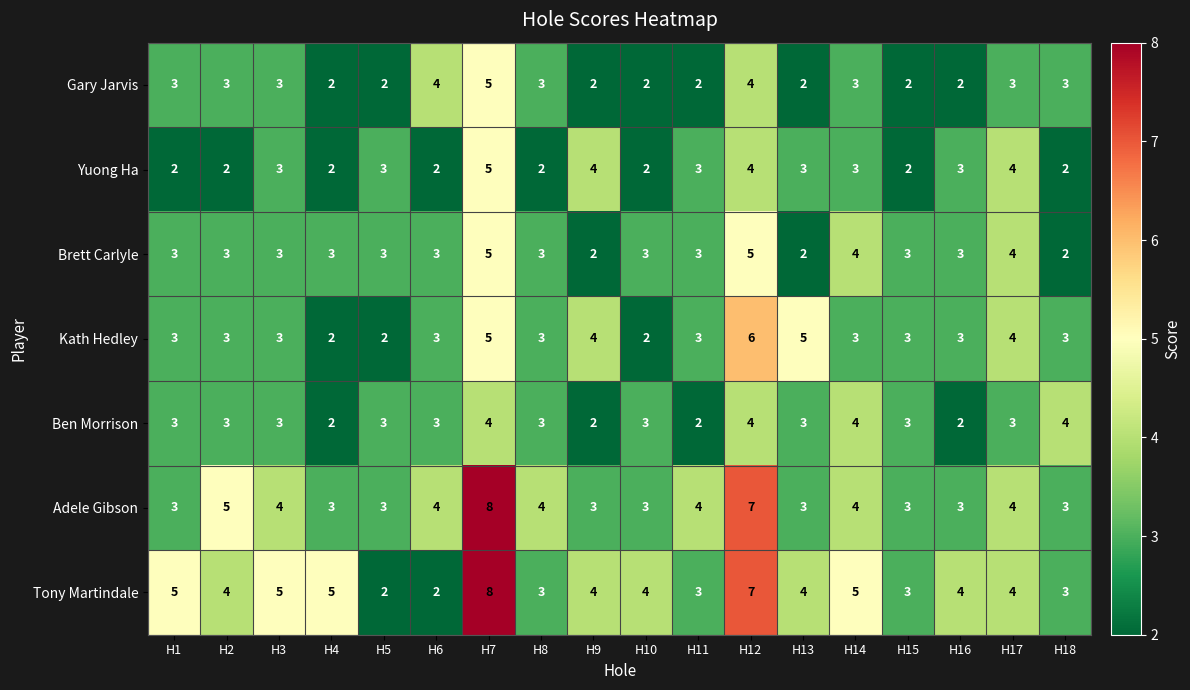

What is the sum of the Tony Martindale values at H1 and H12?

12